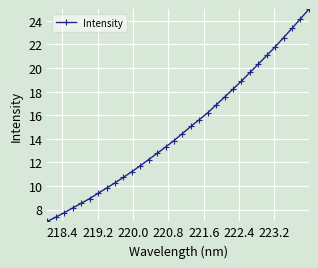

What is the difference between the maximum and minimum values?

18.0